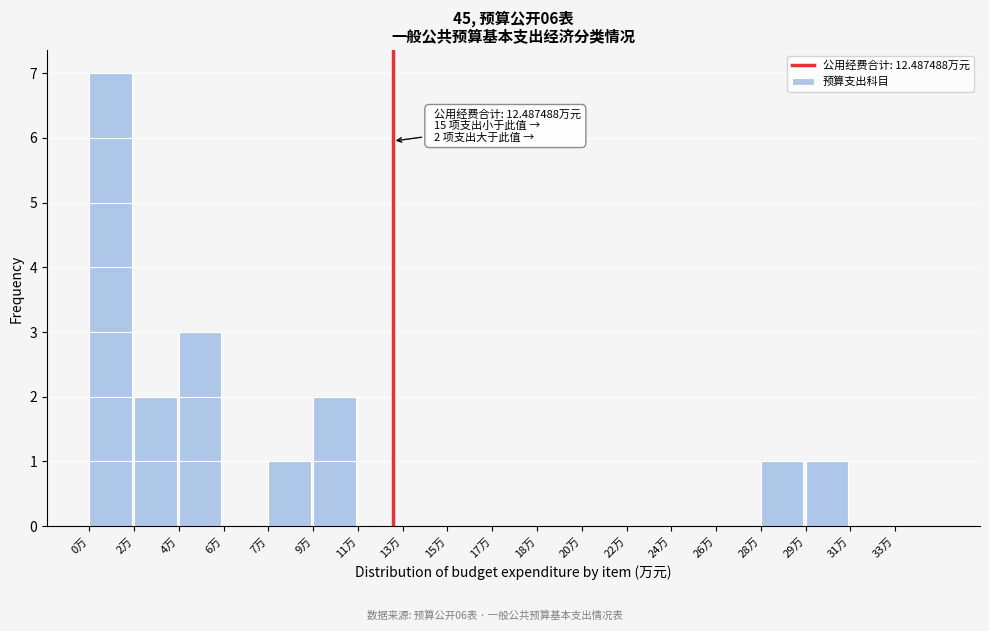

Reading right to left, list all the values displayed in this chart.

33万=0	31万=0	29万=1	28万=1	26万=0	24万=0	22万=0	20万=0	18万=0	17万=0	15万=0	13万=0	11万=0	9万=2	7万=1	6万=0	4万=3	2万=2	0万=7